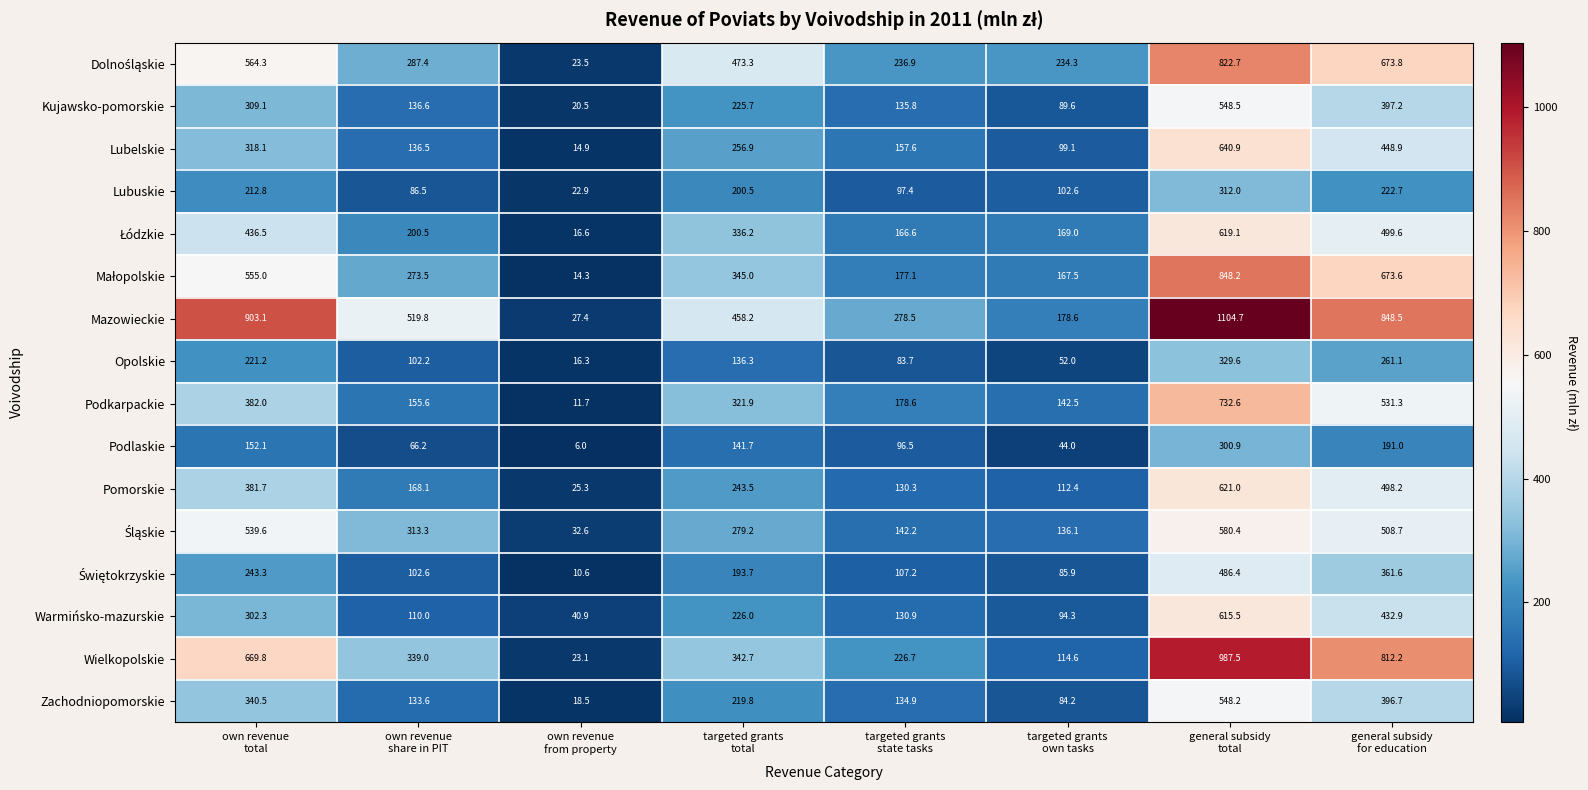

Which series has the largest total across all categories?

Mazowieckie